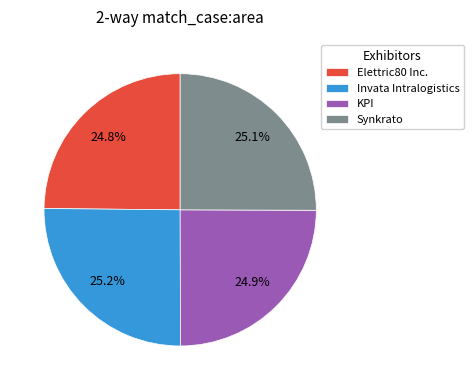

Is it true that Synkrato is 25% of the pie?

True